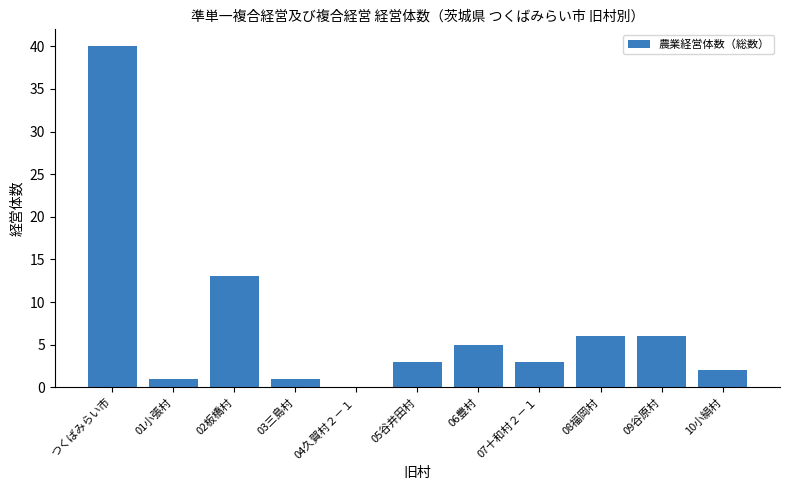

At which label does the data first exceed 3?

つくばみらい市